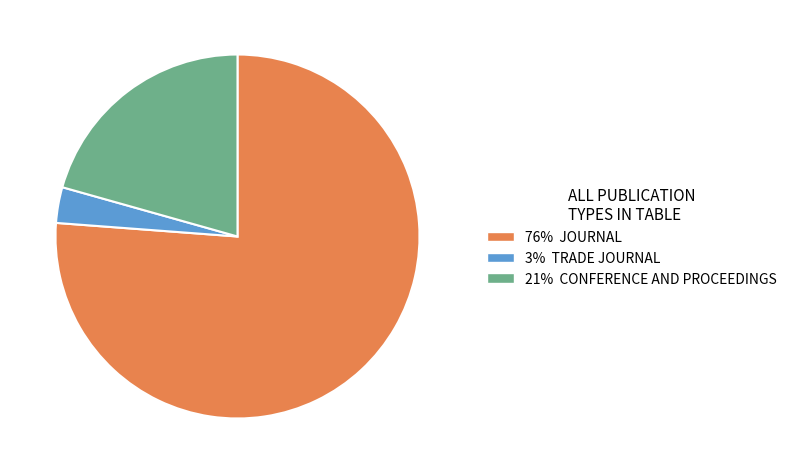

How many slices are in this pie chart?

3